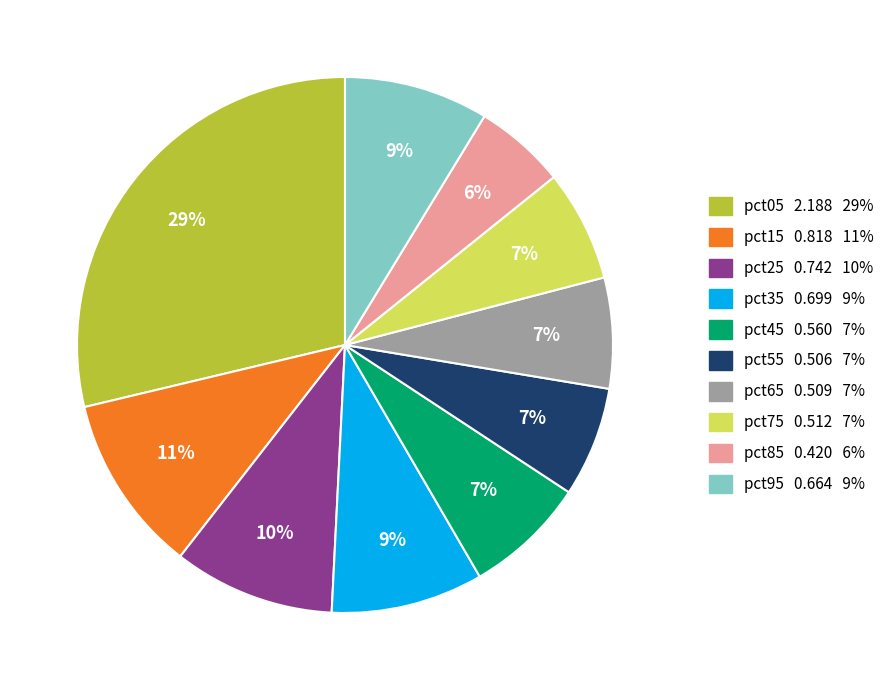

Is there any slice that represents more than half of the pie?

No